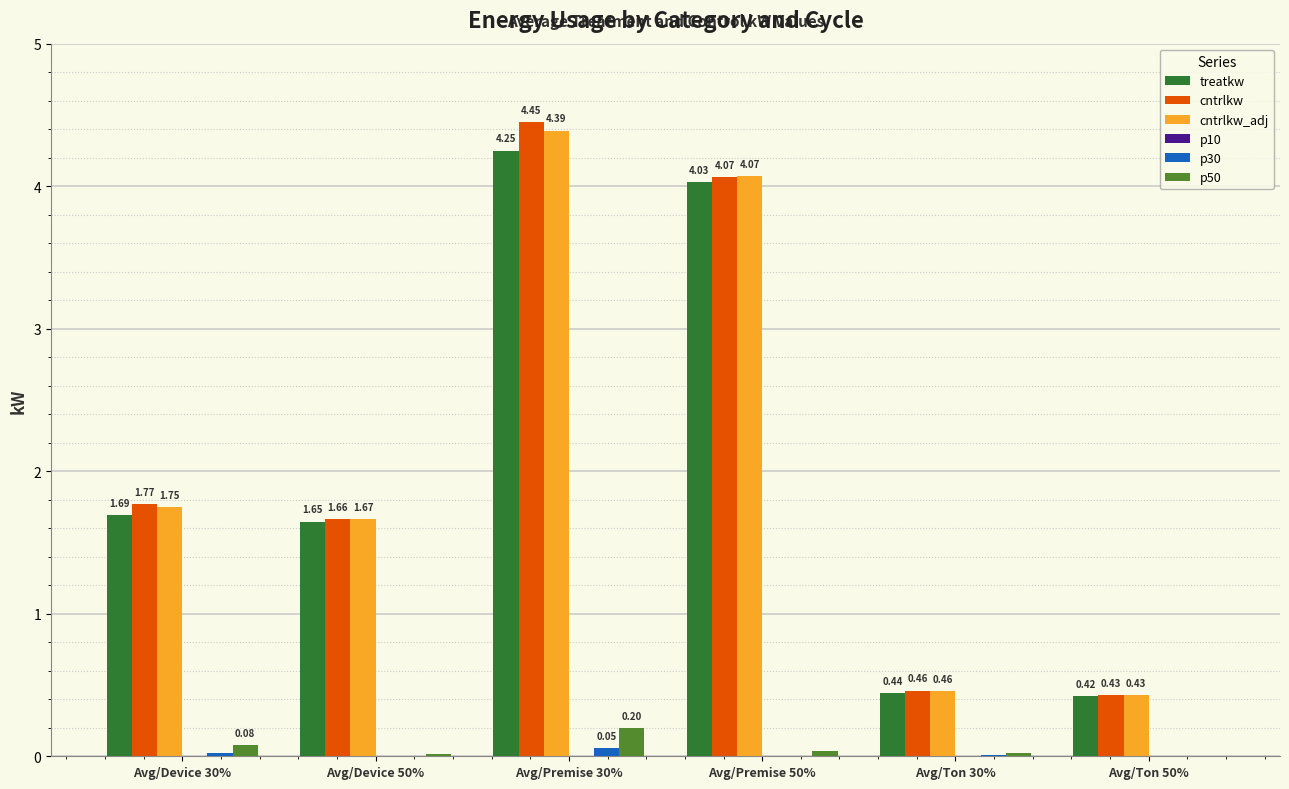

What is the sum of the treatkw values at Avg/Premise 50% and Avg/Premise 30%?

8.3